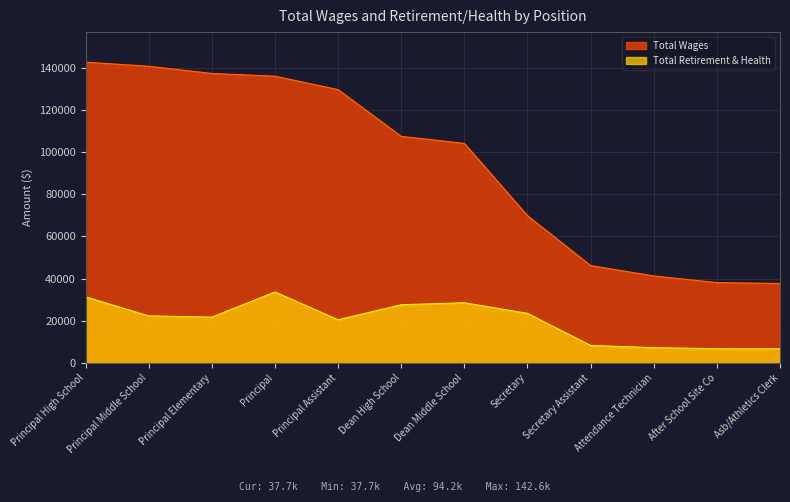

What is the highest value of the Total Retirement & Health series?

33646